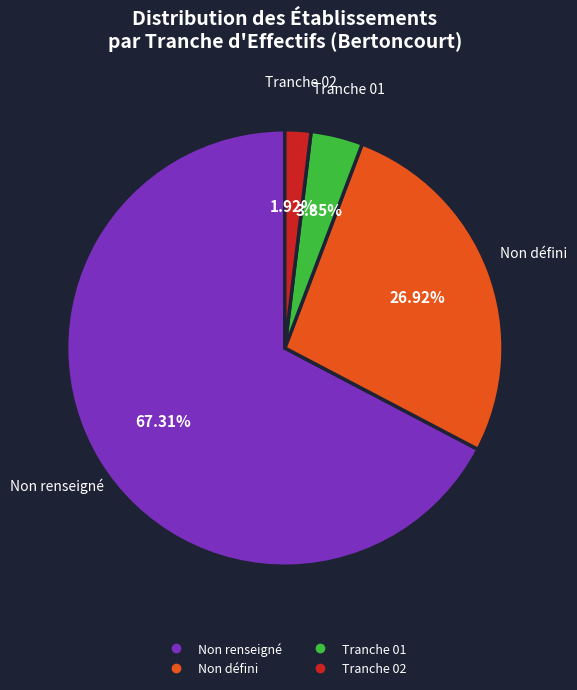

Count the number of slices in the pie.

4